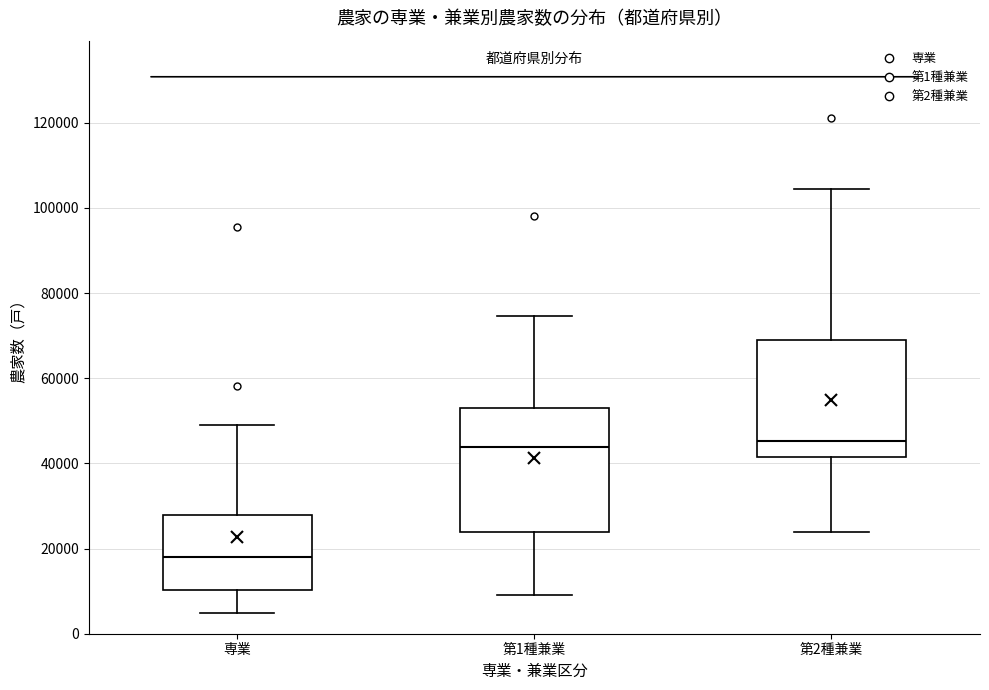

Reading left to right, read every box against the y-axis: the position of its median line, the range the box covers, and the ends of its whiskers. The values are not printed on the chart, so give them approximately, as read against the axis.

専業: median 18000, box 10000 to 28000, whiskers 4000 to 50000
第1種兼業: median 44000, box 24000 to 52000, whiskers 10000 to 74000
第2種兼業: median 46000, box 42000 to 68000, whiskers 24000 to 104000